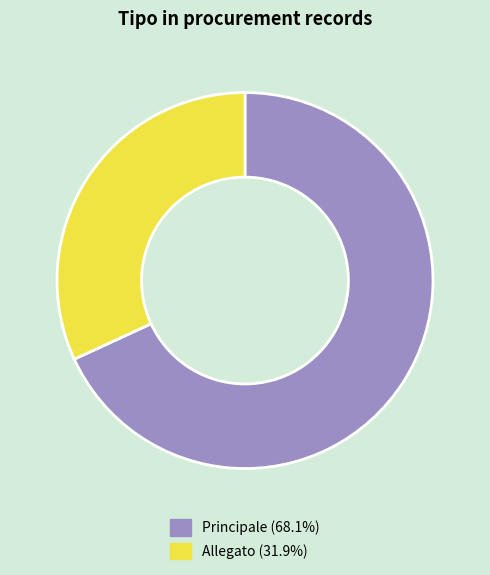

Is Allegato the majority of the pie?

No